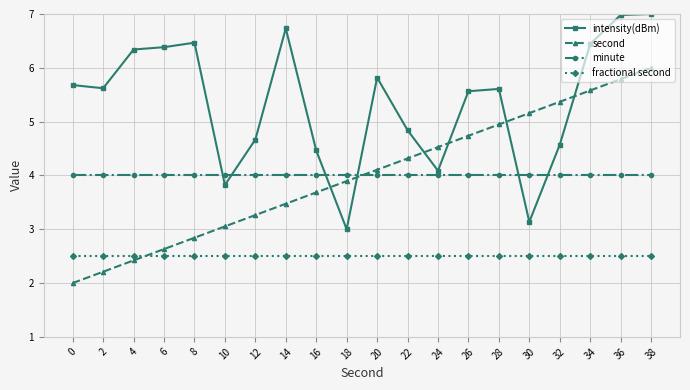

How many lines are shown in the chart?

4